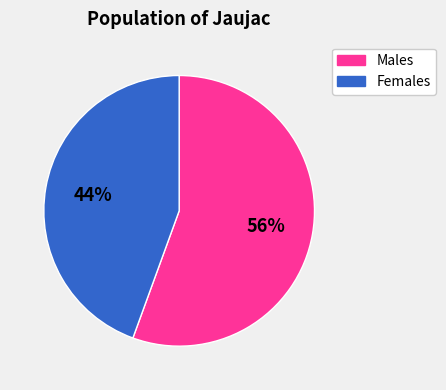

Does any single category account for the majority?

Yes